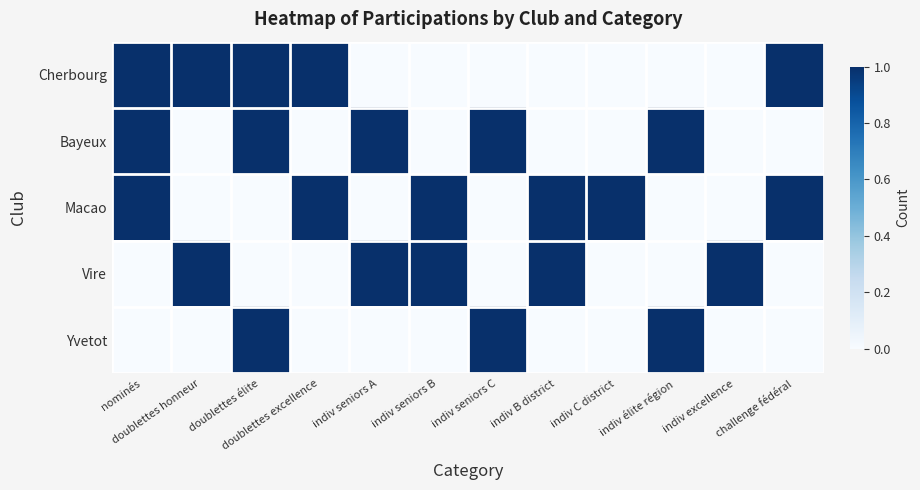

Which series changed the most between doublettes honneur and indiv seniors C?

Cherbourg